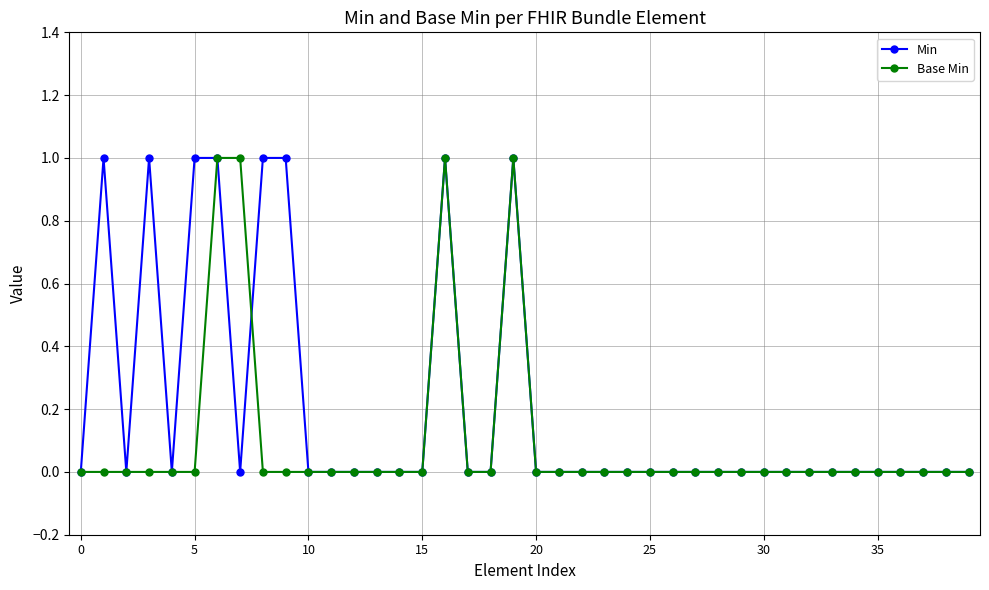

Rank the series by their average value, from lowest to highest.

Base Min, Min